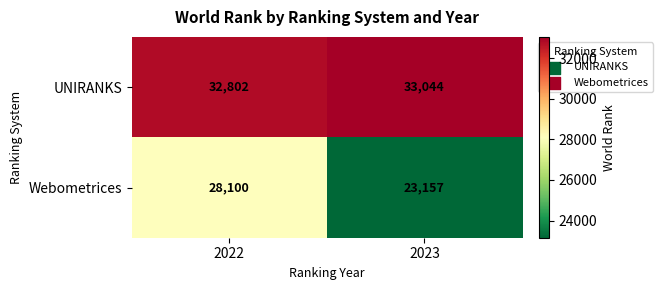

What is the spread (max minus min) of values at 2023?

9887